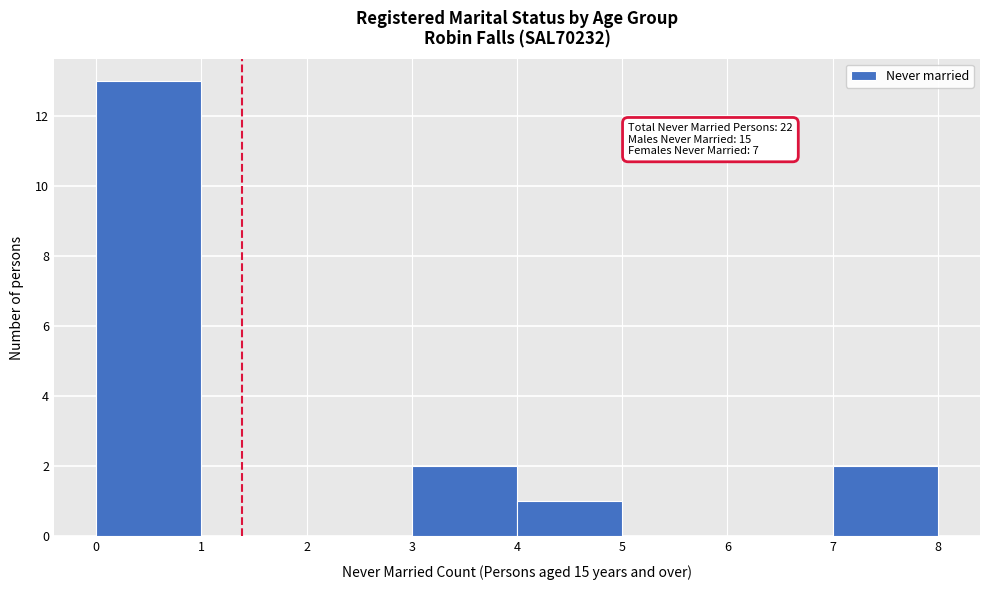

Over which range of the x-axis is the bar tallest?

0 to 1